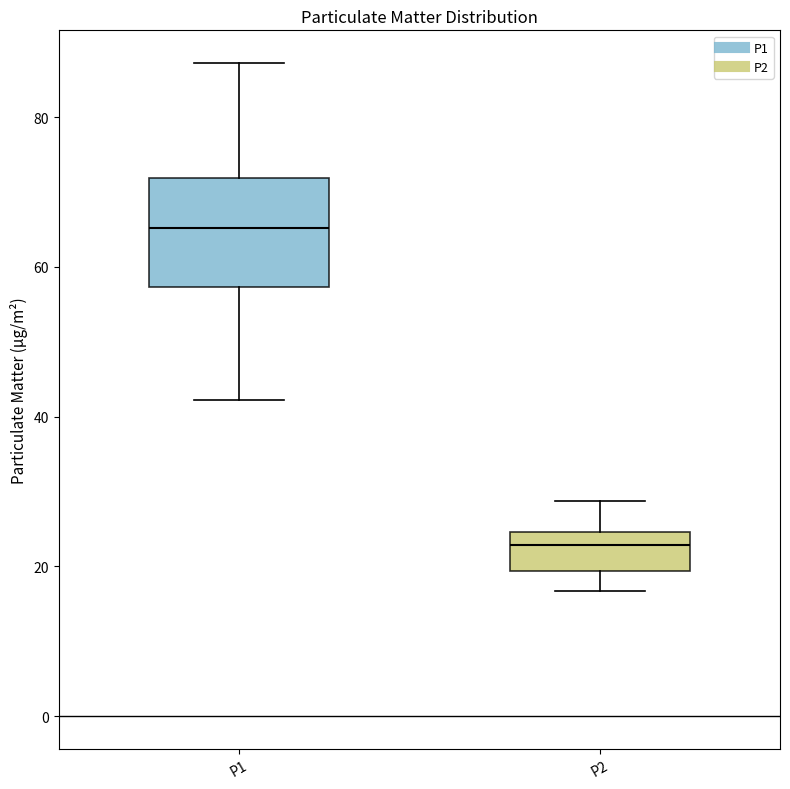

Where does the median line of the box for P1 sit on the y-axis? The values are not printed on the chart, so give them approximately, as read against the axis.

66